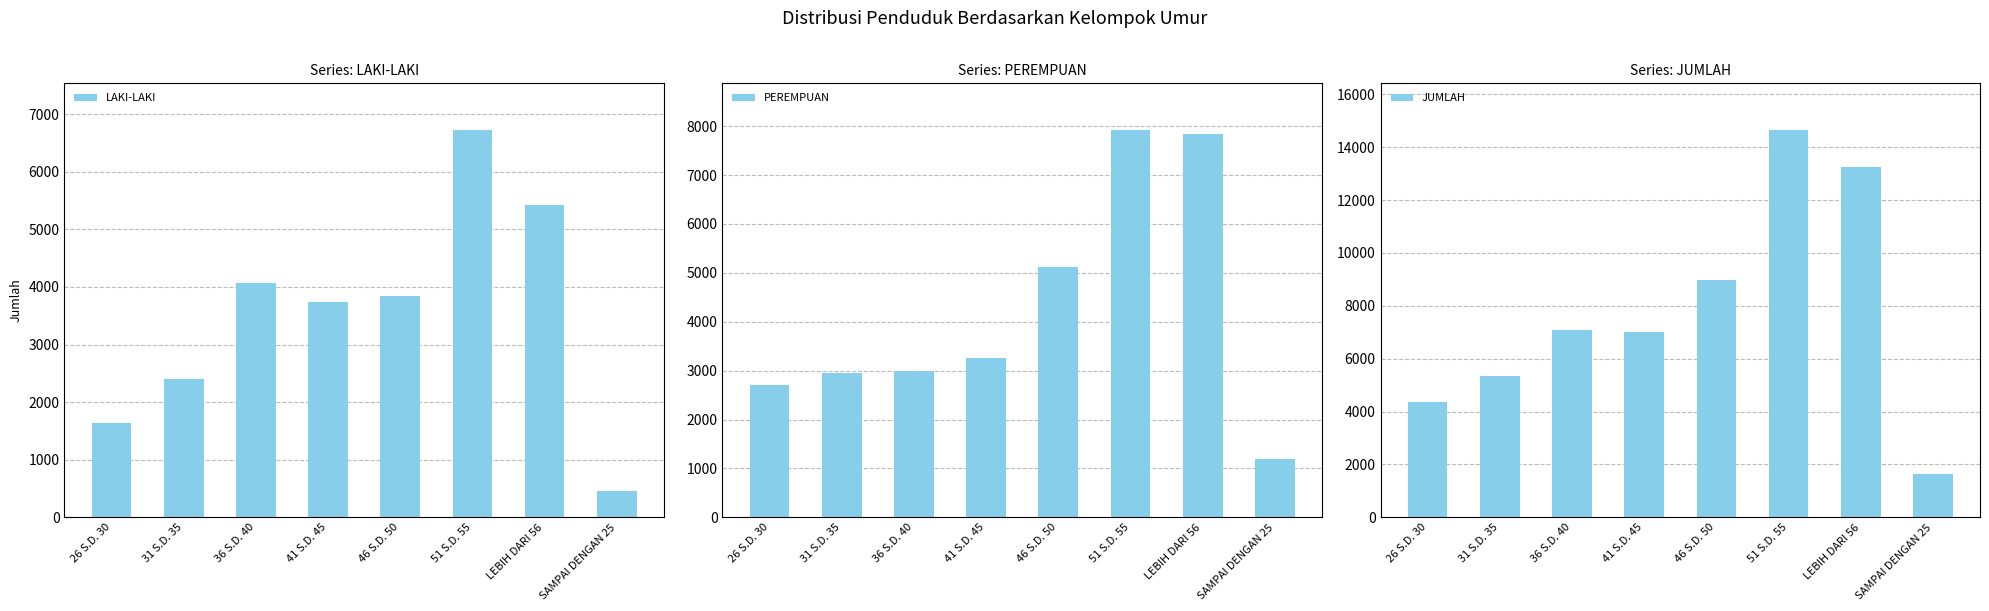

What are all the series names shown in the legend?

LAKI-LAKI, PEREMPUAN, JUMLAH